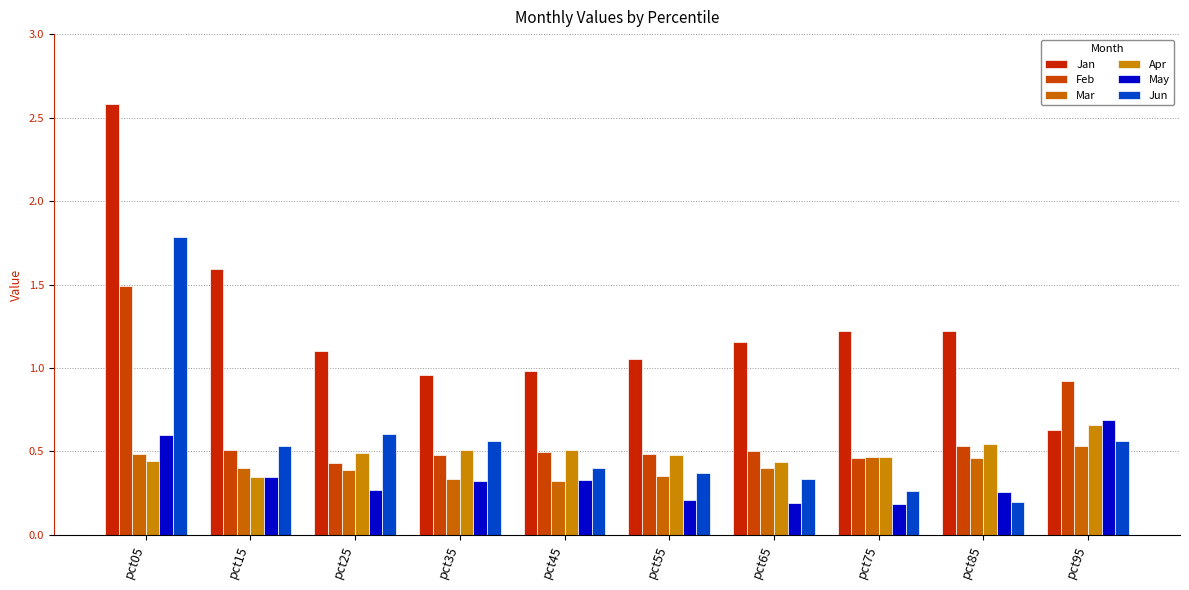

Which series has the largest total across all categories?

Jan